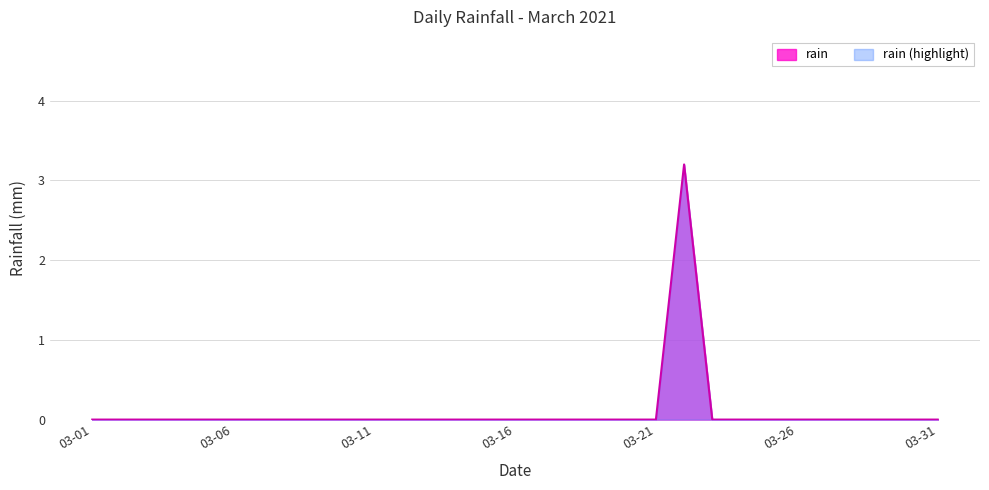

How many values are between 0 and 1?

30